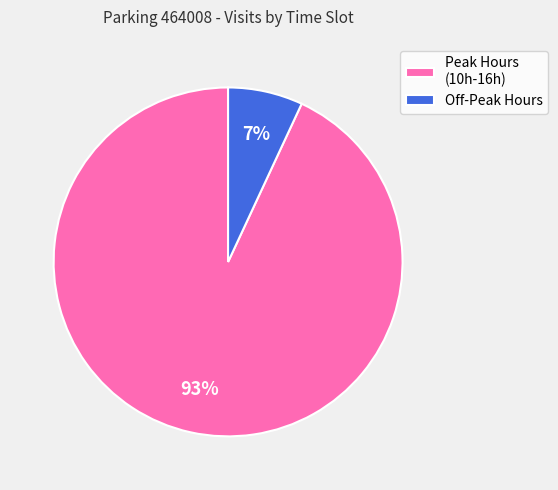

To the nearest percent, what is the average slice percentage?

50%